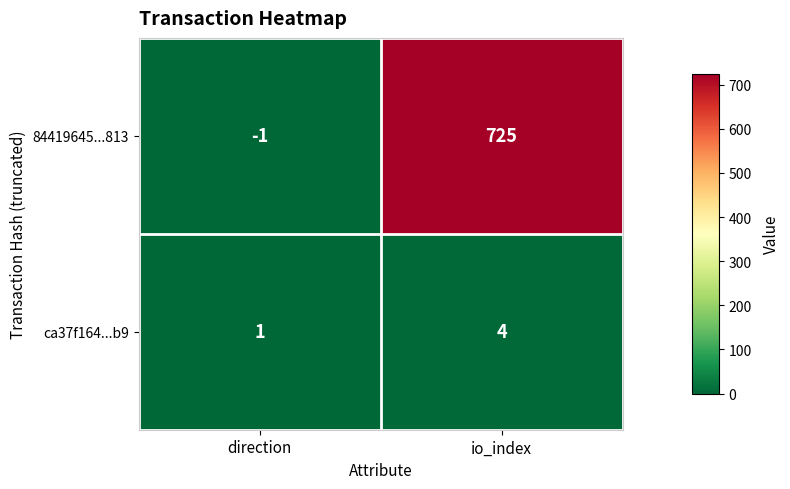

What is the sum of the ca37f164...b9 values at io_index and direction?

5